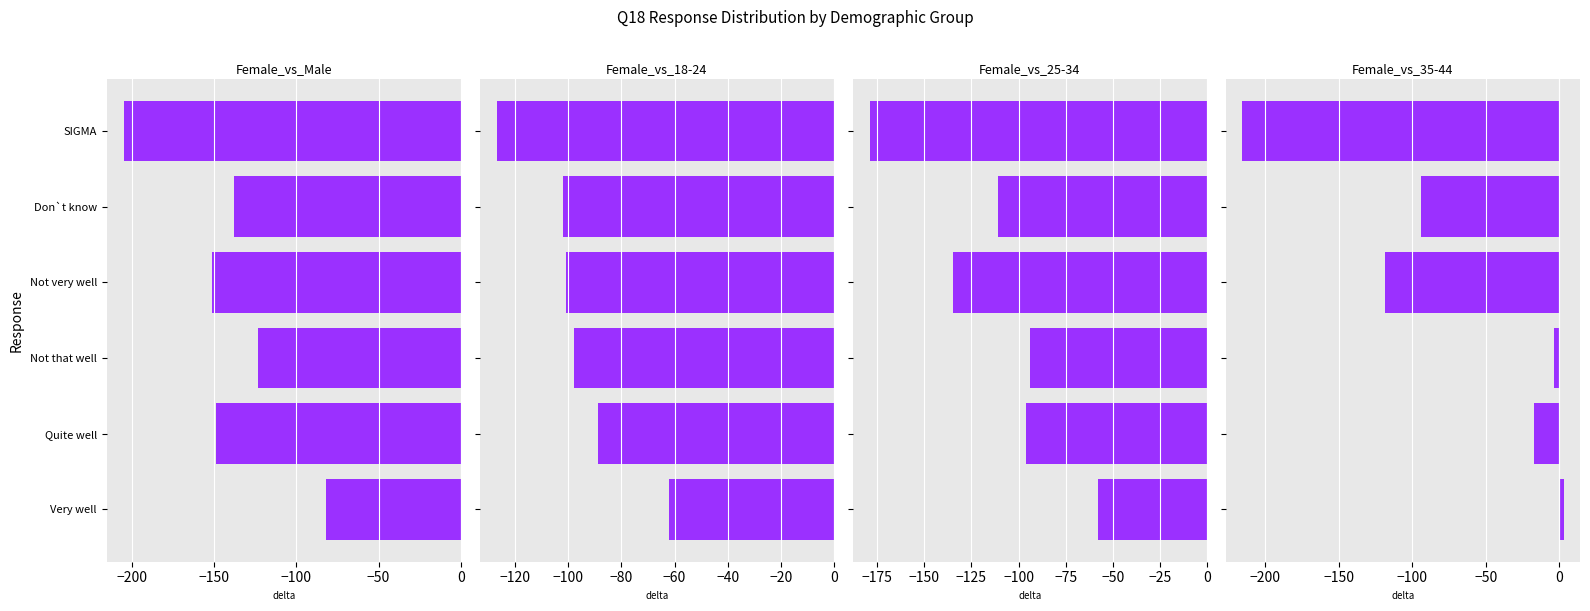

True or false: the data shows -123 at Not that well.

True